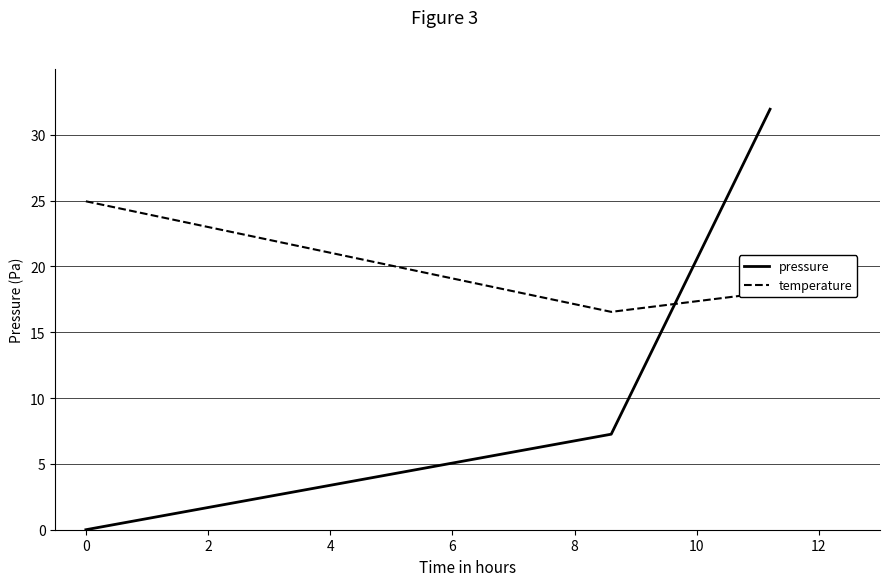

What is the maximum value shown in the chart?

31.9